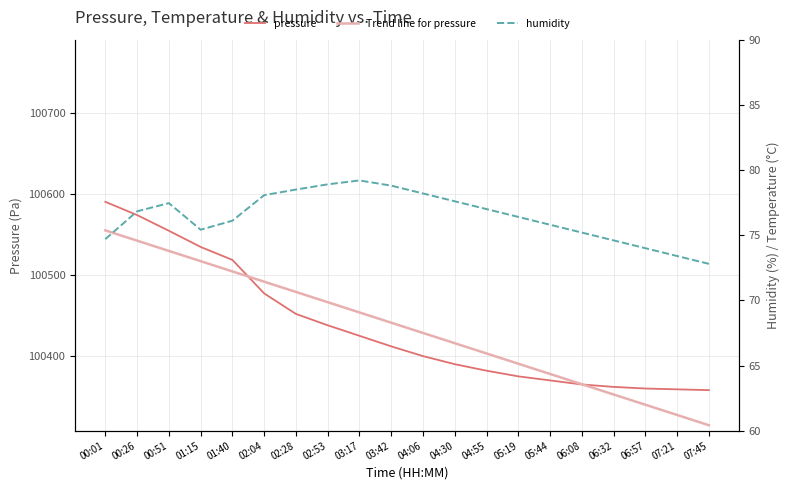

The humidity series shows 77.5 at 00:51. True or false?

True